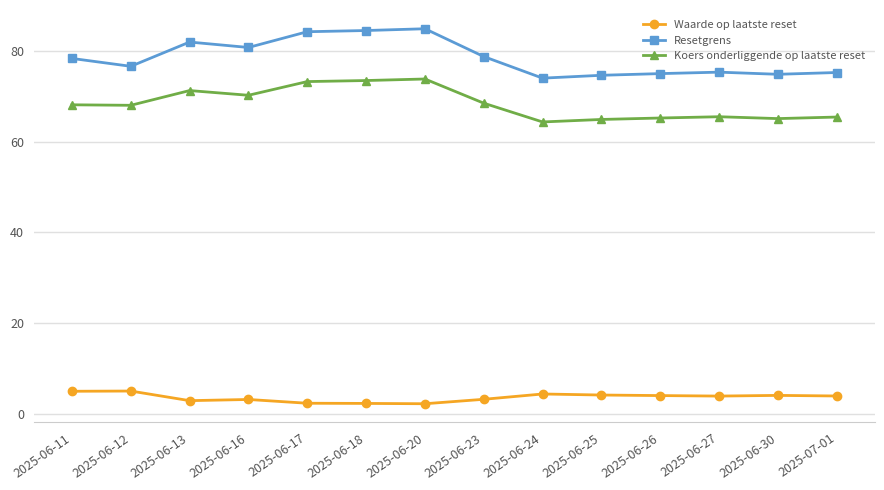

What is the average value of the Koers onderliggende op laatste reset series?

68.4